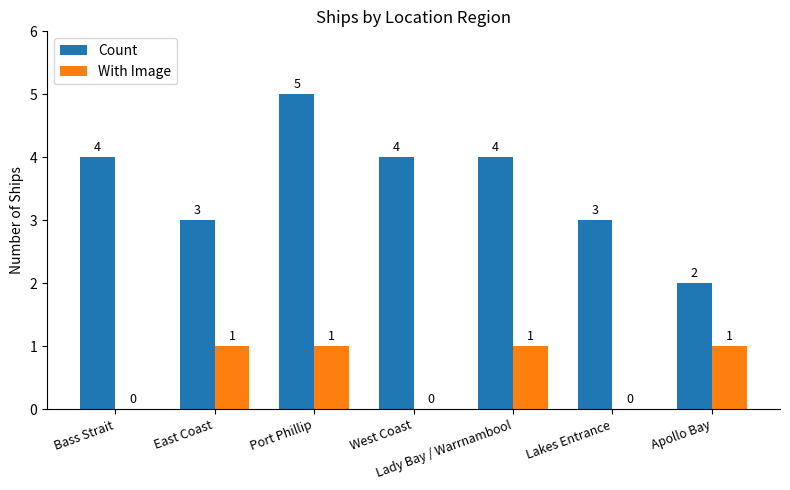

Is the value of With Image at Lady Bay / Warrnambool greater than the value of Count at Lady Bay / Warrnambool?

No